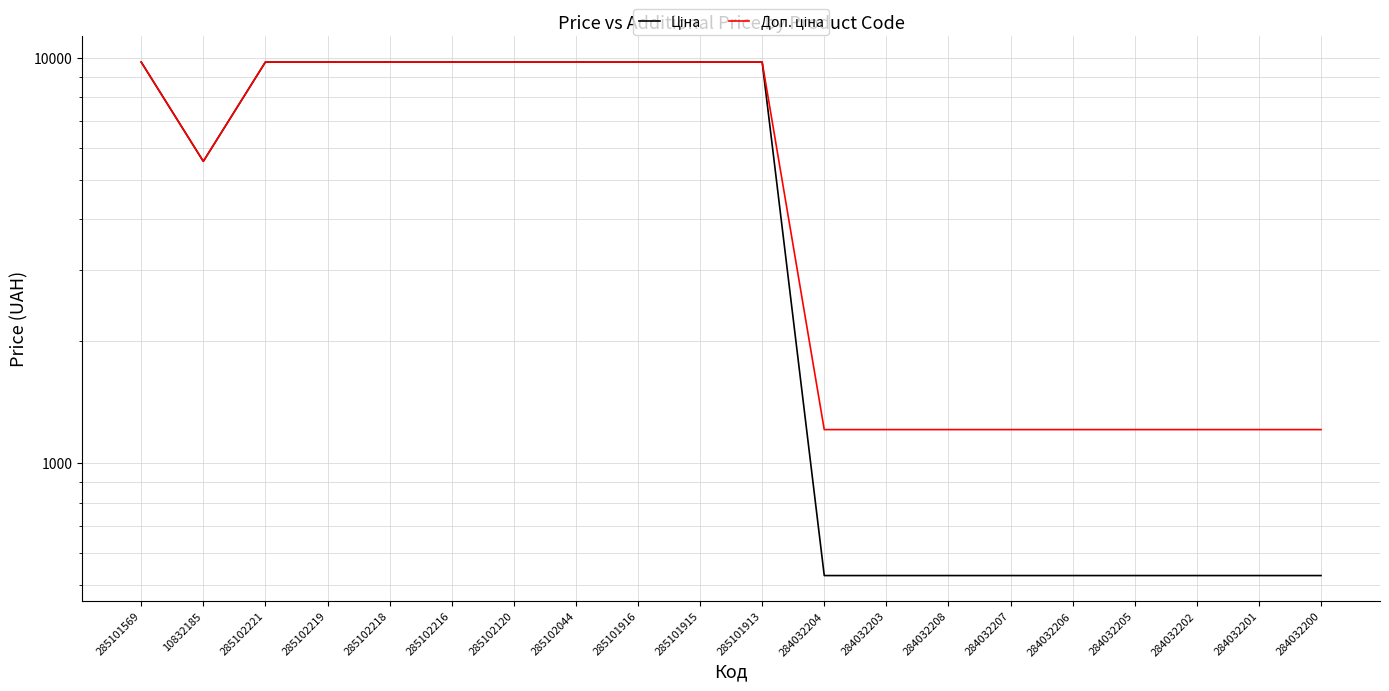

Where is Доп. ціна nearest to the value 5493?

10832185